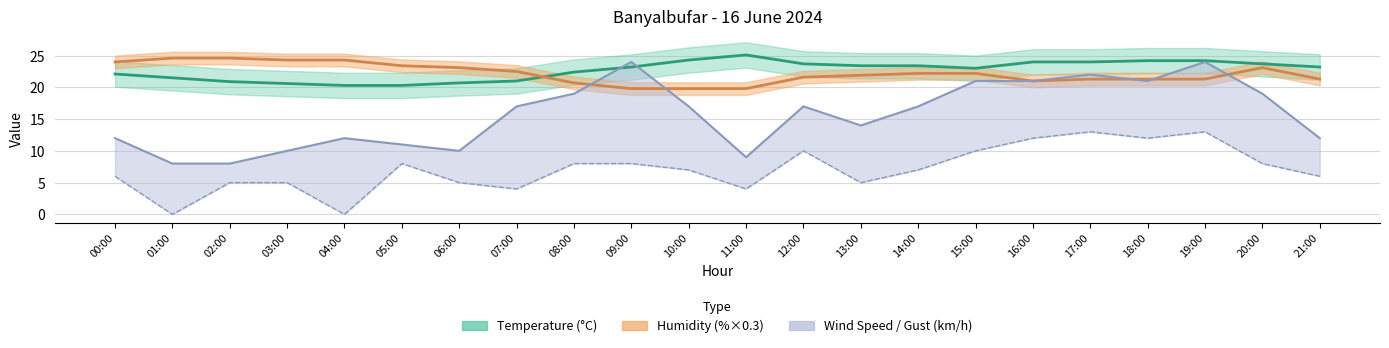

Where do Gust and Humidity first cross each other?

08:00 and 09:00